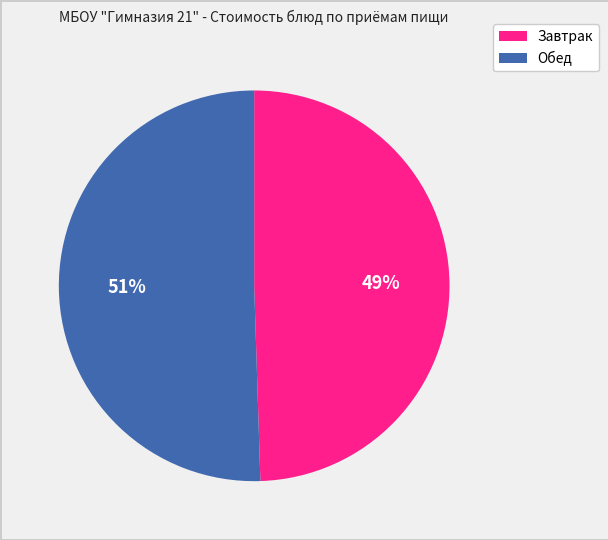

The Завтрак slice represents 43% of the pie. True or false?

False